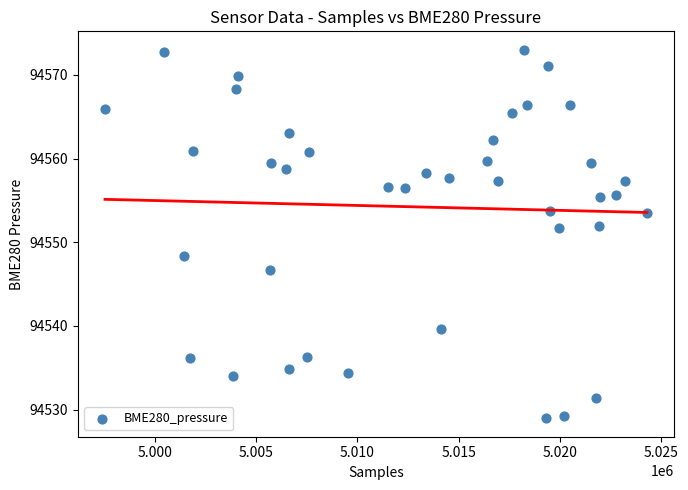

What is the range of X values (max minus min)?

26733.0